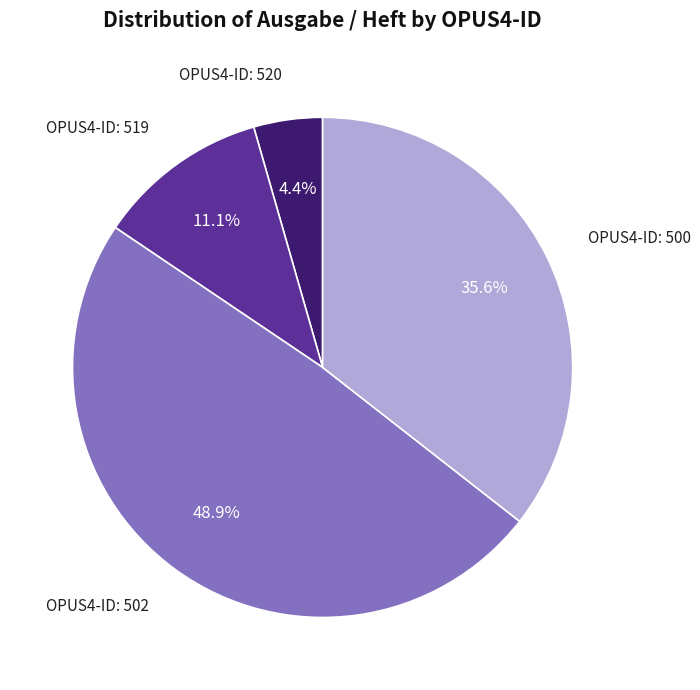

Count the number of slices in the pie.

4